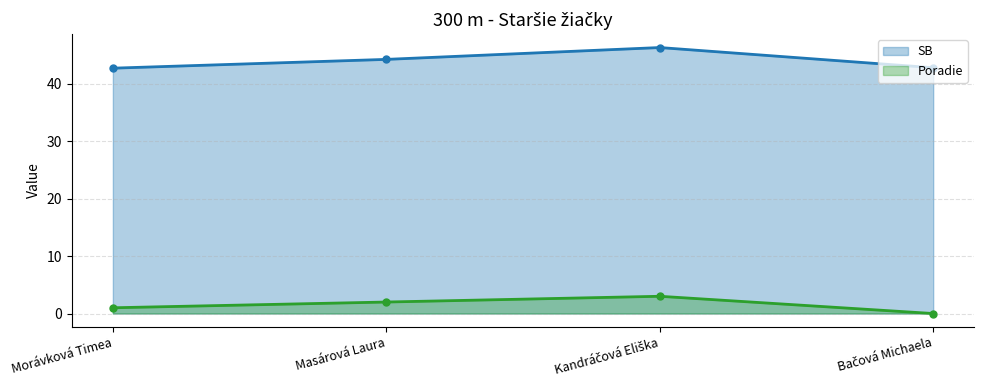

True or false: SB and Poradie cross at least once.

False